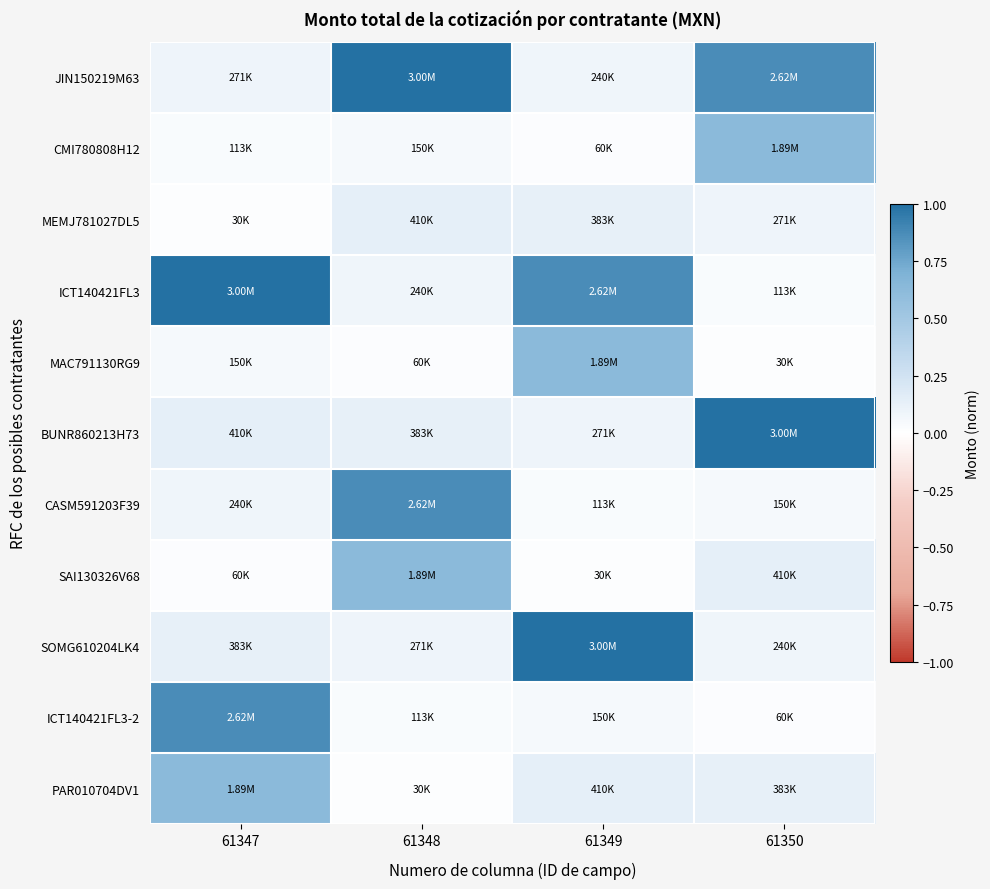

Rank the series at 61350 from lowest to highest value.

MAC791130RG9, ICT140421FL3-2, ICT140421FL3, CASM591203F39, SOMG610204LK4, MEMJ781027DL5, PAR010704DV1, SAI130326V68, CMI780808H12, JIN150219M63, BUNR860213H73